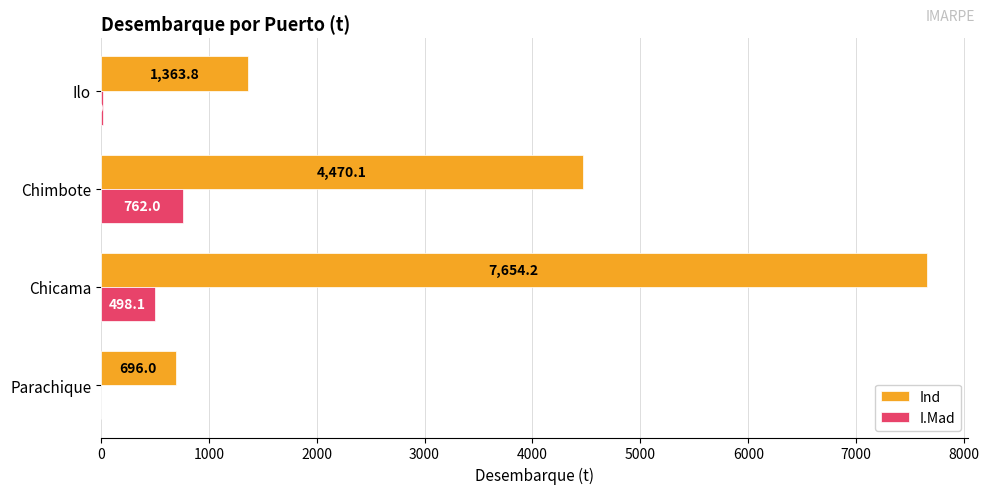

What is the average value of the Ind series?

3546.0